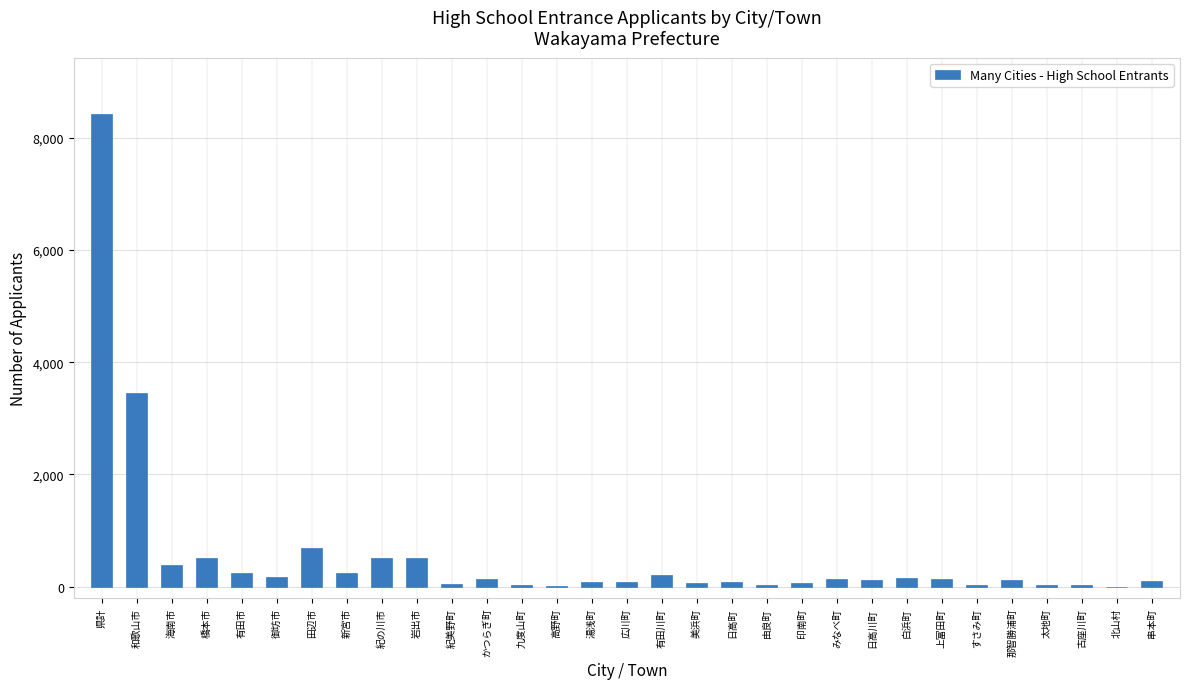

What is the sum of all values?

16826